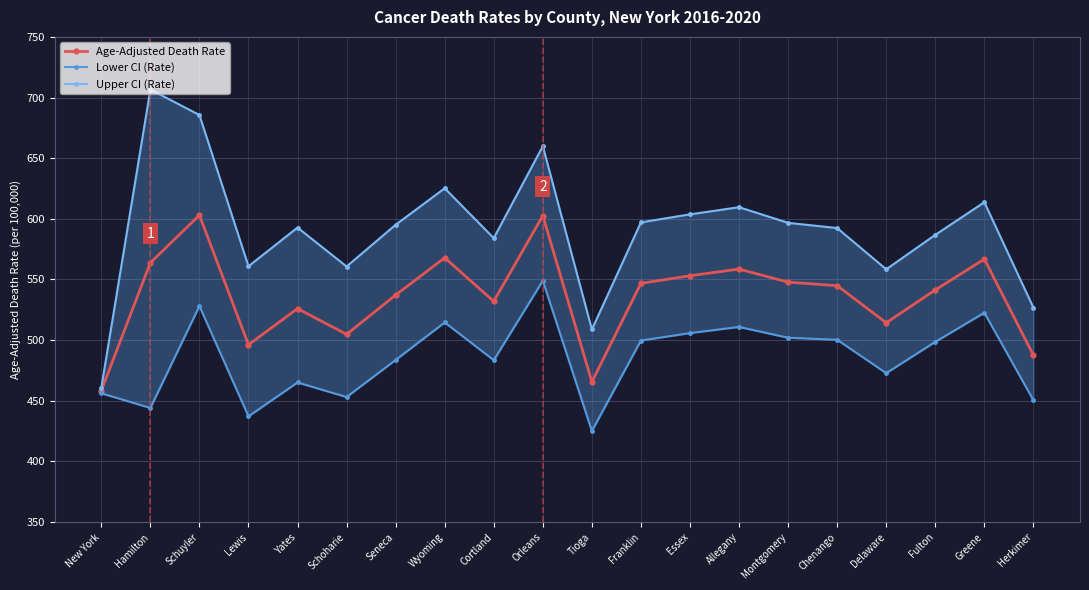

How many values in the Age-Adjusted Death Rate series are below 544?

10